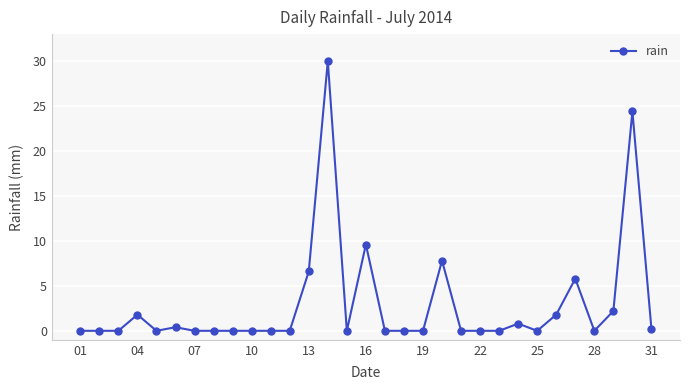

What is the greatest value displayed?

30.0